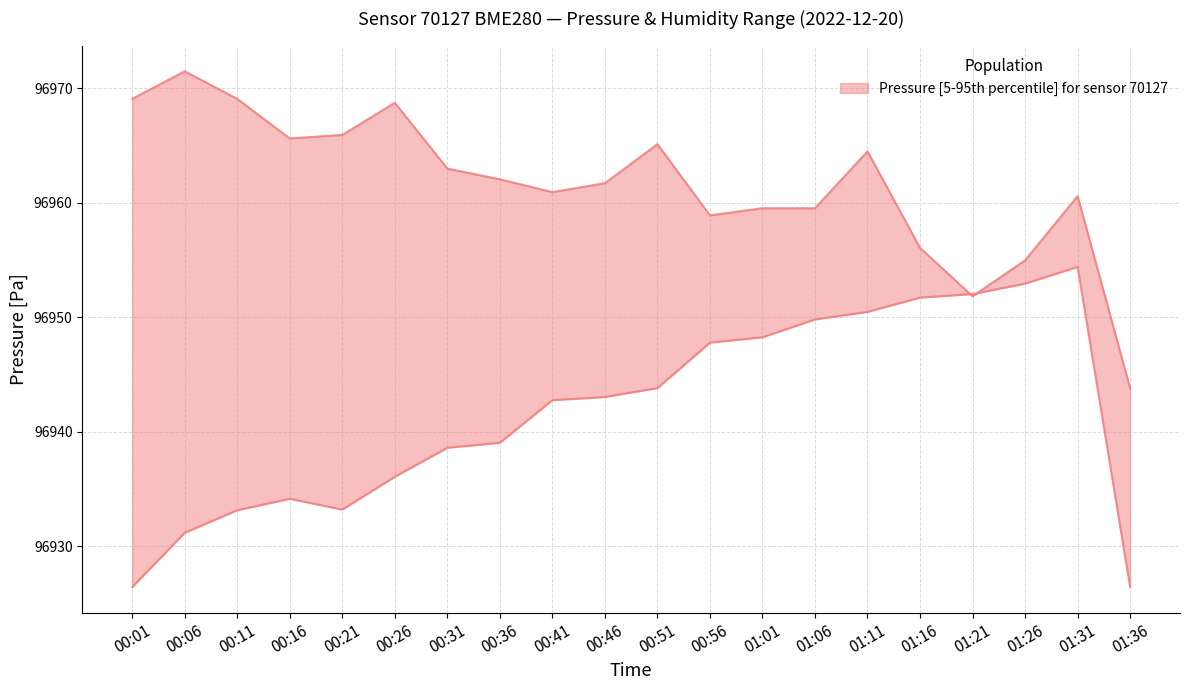

How many values in the pressure_lower series are below 96943?

10